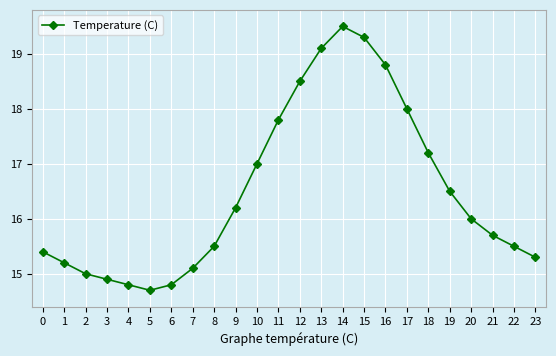

True or false: the data has more than 0 interior local peaks.

True